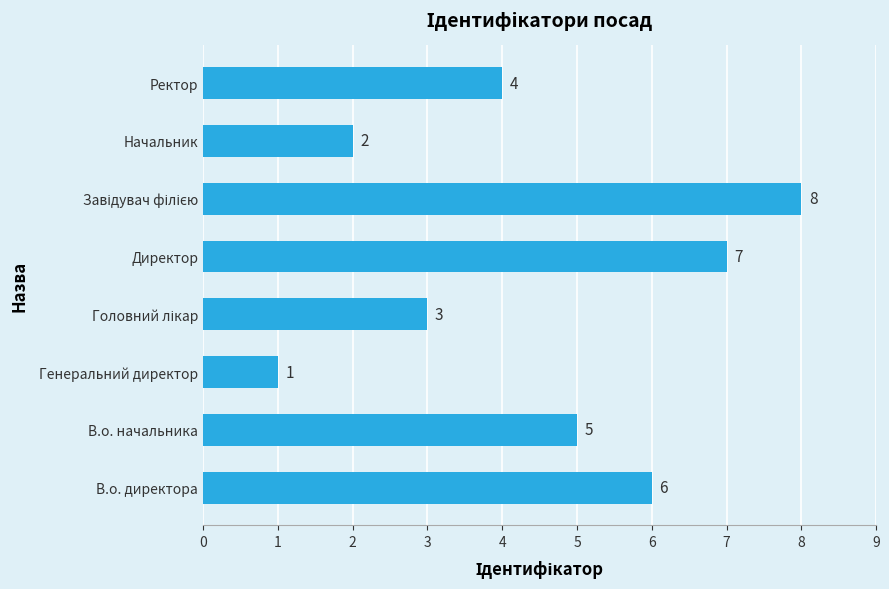

Reading bottom to top, list all the values displayed in this chart.

6	5	1	3	7	8	2	4